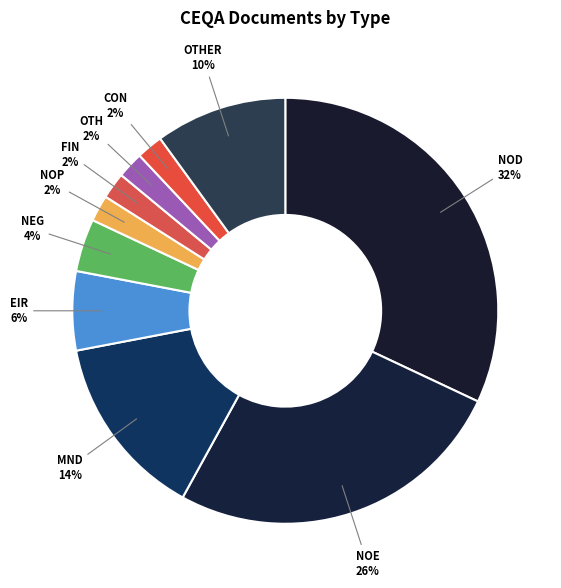

Do NEG and NOD together represent more than half of the pie?

No